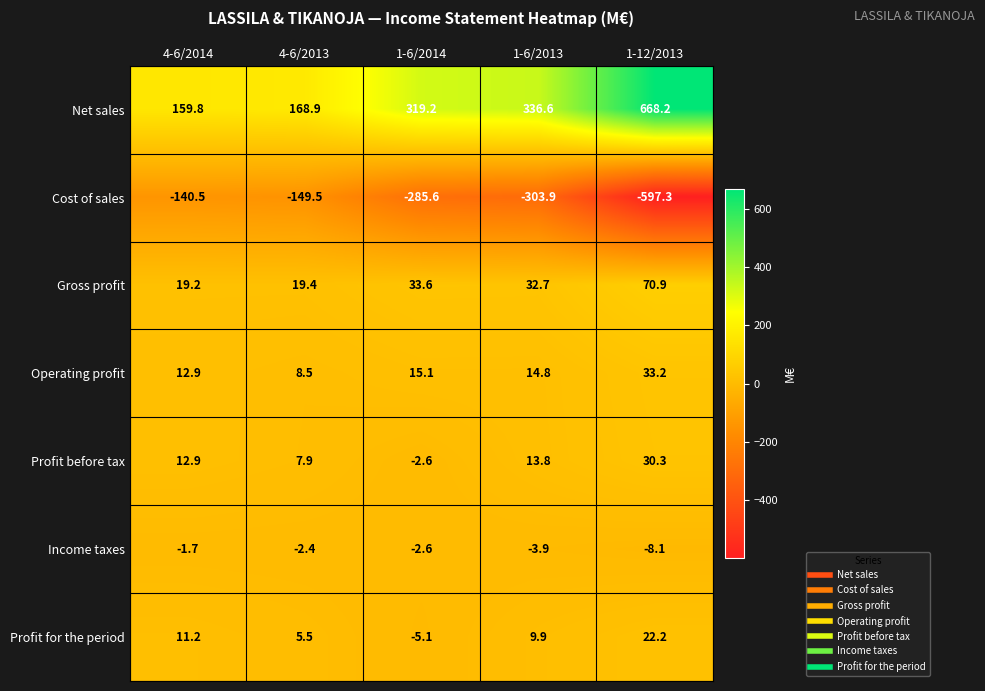

Which series has the largest total across all categories?

Net sales